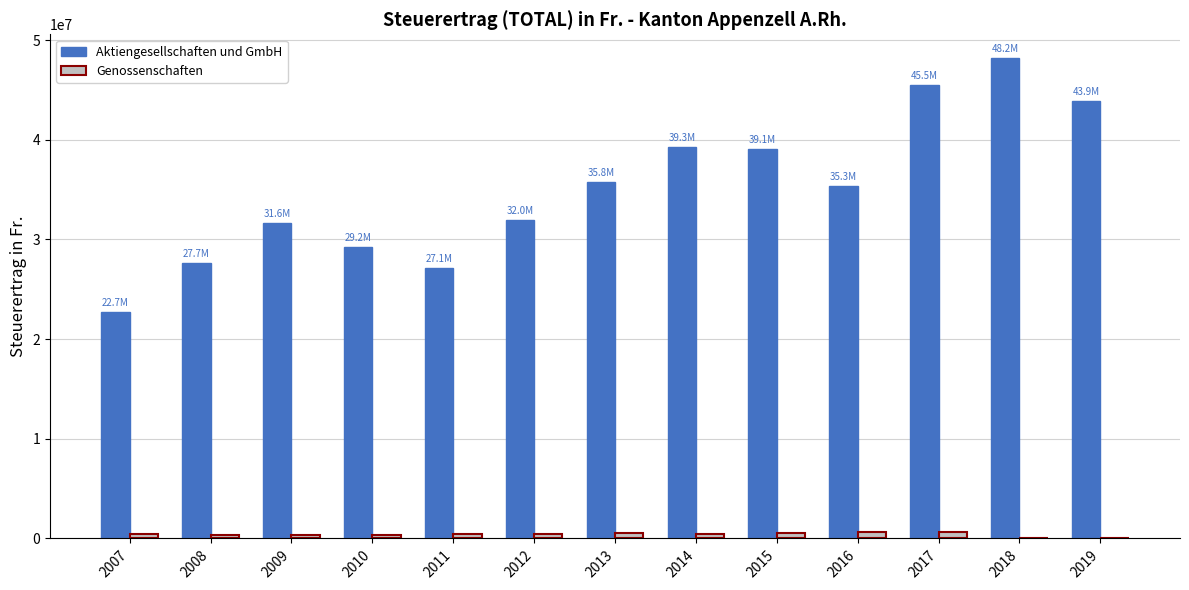

Is it true that Aktiengesellschaften und GmbH equals 39296042 at 2014?

True